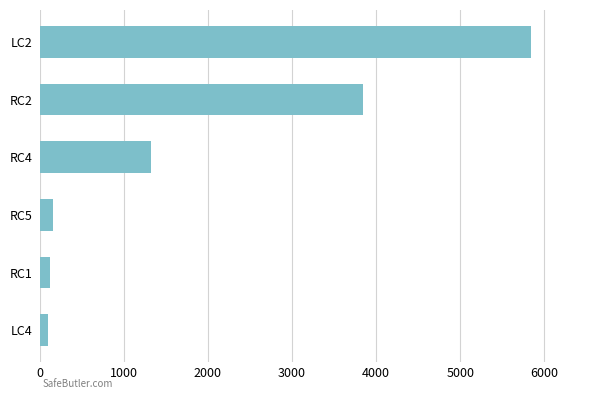

At which label is the value closest to 2968?

RC2